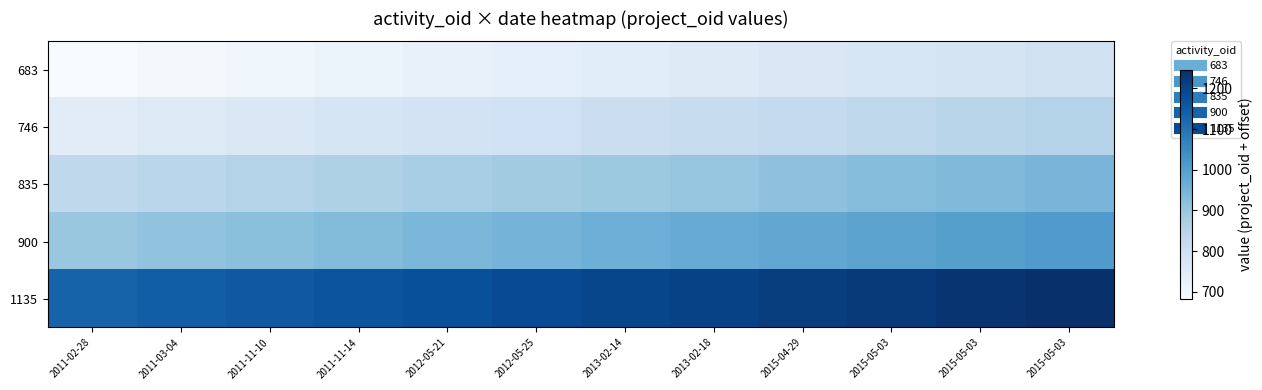

Reading left to right, list all the values displayed in this chart.

683: 2011-02-28=683	2011-03-04=693	2011-11-10=703	2011-11-14=713	2012-05-21=723	2012-05-25=733	2013-02-14=743	2013-02-18=753	2015-04-29=763	2015-05-03=773	2015-05-03=783	2015-05-03=793
746: 2011-02-28=746	2011-03-04=756	2011-11-10=766	2011-11-14=776	2012-05-21=786	2012-05-25=796	2013-02-14=806	2013-02-18=816	2015-04-29=826	2015-05-03=836	2015-05-03=846	2015-05-03=856
835: 2011-02-28=835	2011-03-04=845	2011-11-10=855	2011-11-14=865	2012-05-21=875	2012-05-25=885	2013-02-14=895	2013-02-18=905	2015-04-29=915	2015-05-03=925	2015-05-03=935	2015-05-03=945
900: 2011-02-28=900	2011-03-04=910	2011-11-10=920	2011-11-14=930	2012-05-21=940	2012-05-25=950	2013-02-14=960	2013-02-18=970	2015-04-29=980	2015-05-03=990	2015-05-03=1000	2015-05-03=1010
1135: 2011-02-28=1135	2011-03-04=1145	2011-11-10=1155	2011-11-14=1165	2012-05-21=1175	2012-05-25=1185	2013-02-14=1195	2013-02-18=1205	2015-04-29=1215	2015-05-03=1225	2015-05-03=1235	2015-05-03=1245